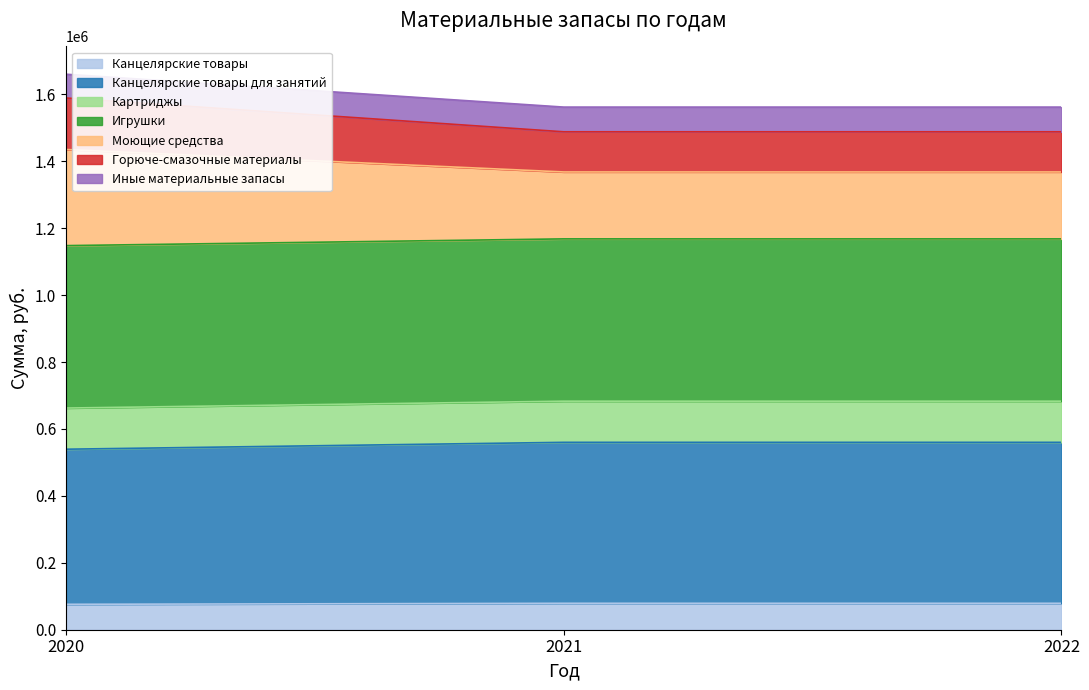

Is the value of Иные материальные запасы at 2020 greater than the value of Канцелярские товары at 2022?

Yes